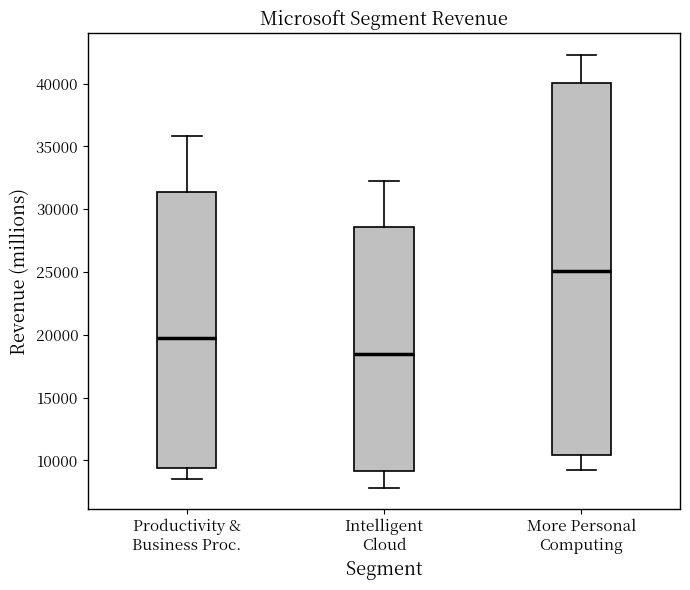

Reading left to right, transcribe this box plot: for each box, give where its median line is, the range the box spans, and where its two whiskers end, as read against the y-axis. The values are not printed on the chart, so give them approximately, as read against the axis.

Productivity & Business Proc.: median 20000, box 9500 to 31500, whiskers 8500 to 36000
Intelligent Cloud: median 18500, box 9000 to 28500, whiskers 8000 to 32000
More Personal Computing: median 25000, box 10500 to 40000, whiskers 9000 to 42500